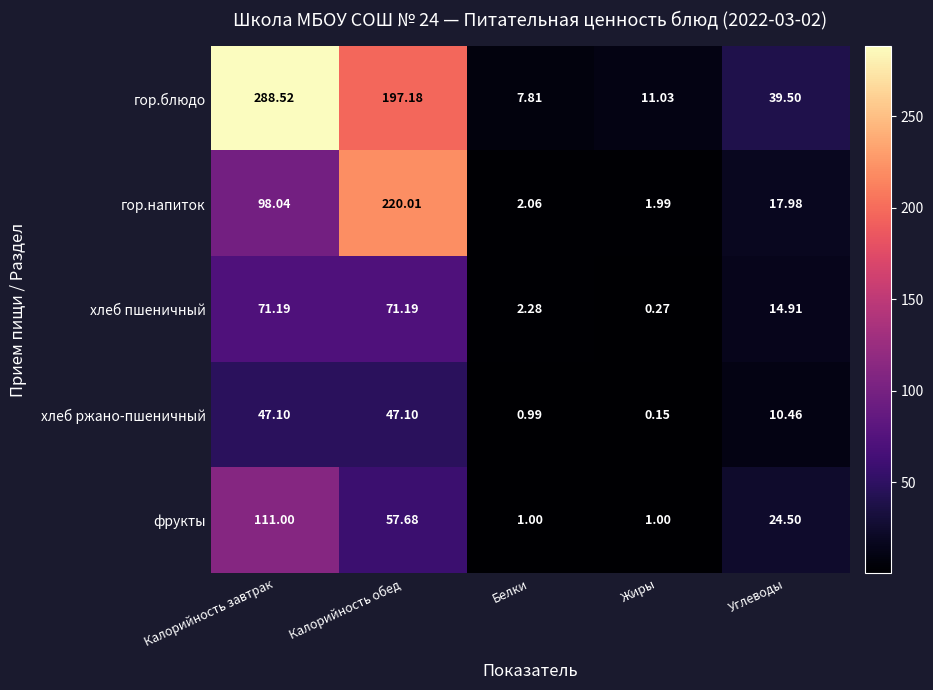

Which series has the widest spread of values?

гор.блюдо